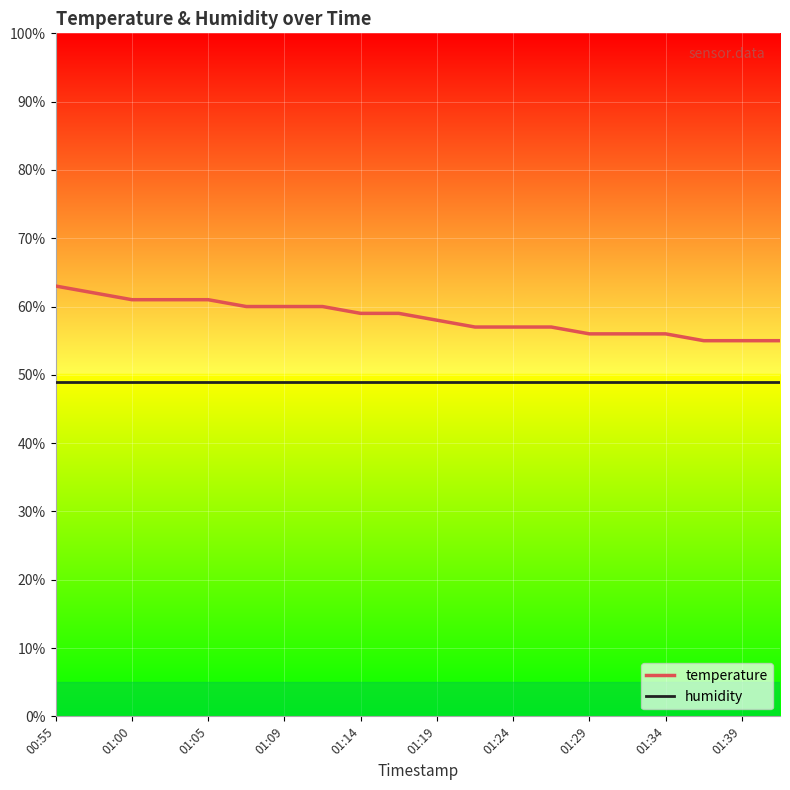

What is the highest value of the temperature series?

63.0